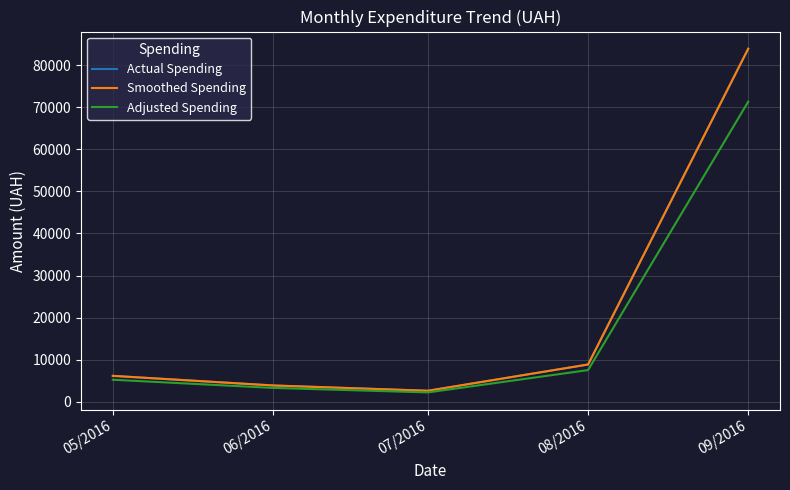

Does the chart have visible grid lines?

Yes